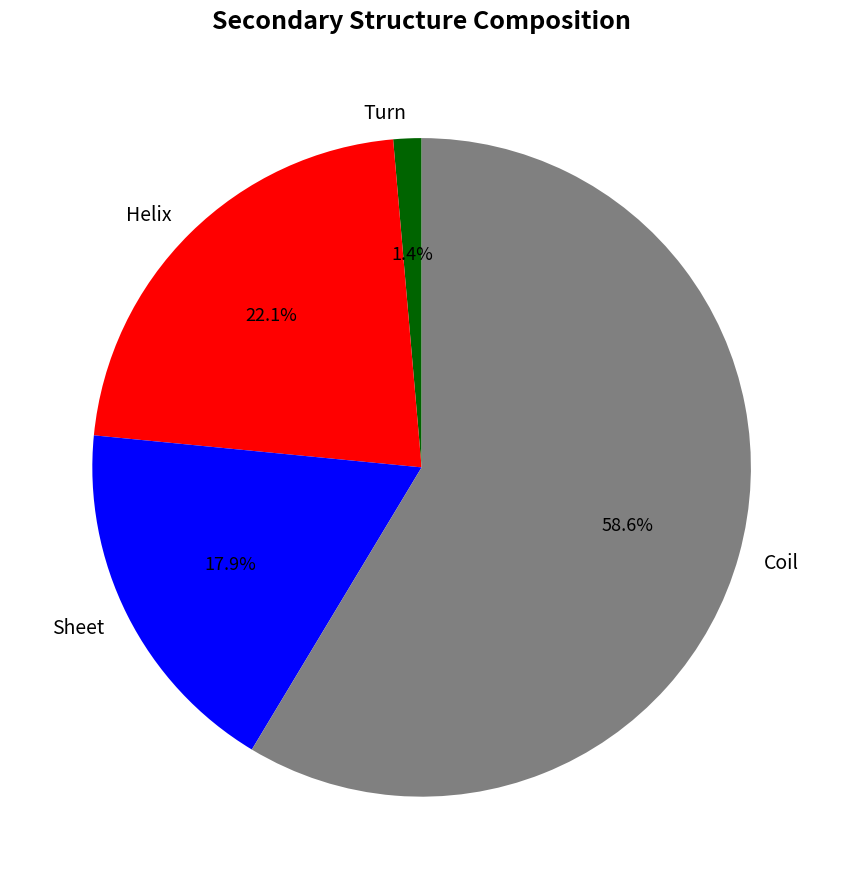

Count the number of slices in the pie.

4